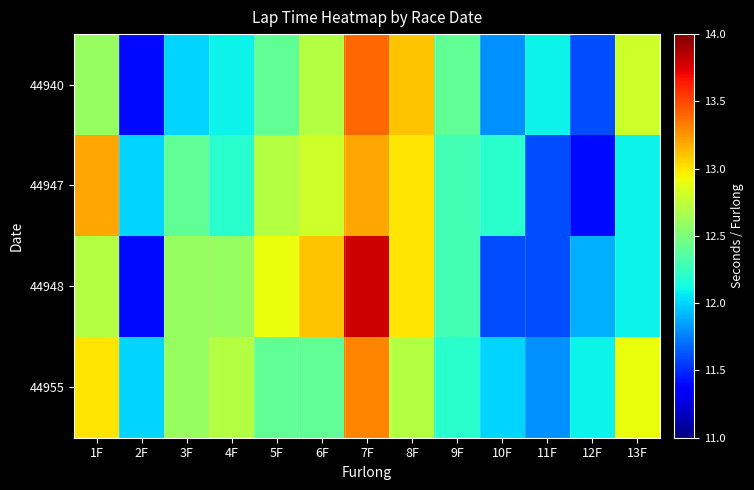

Rank the series at 1F from lowest to highest value.

44940, 44948, 44955, 44947